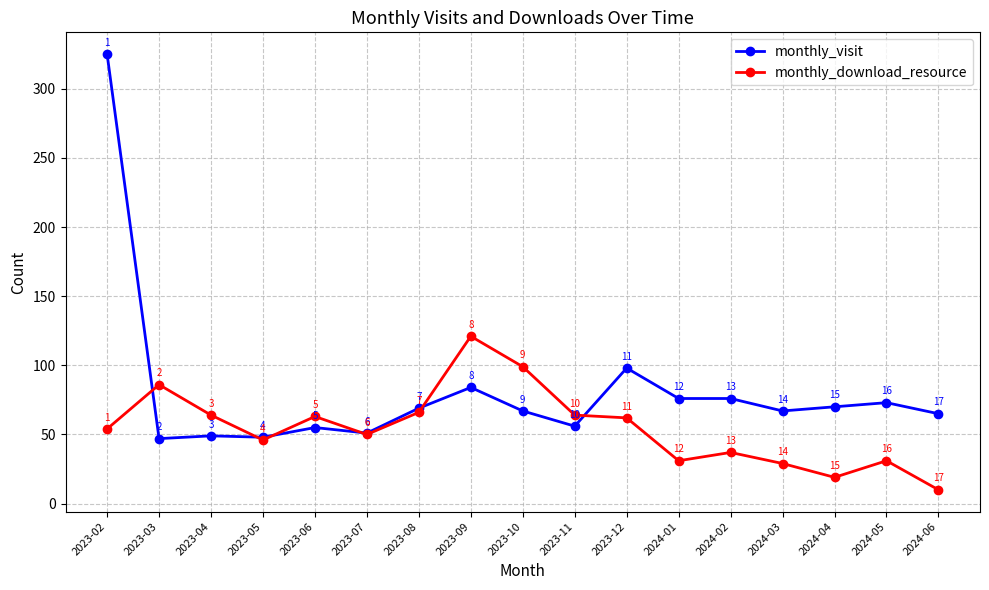

Rank the series by their maximum value, from lowest to highest.

monthly_download_resource, monthly_visit